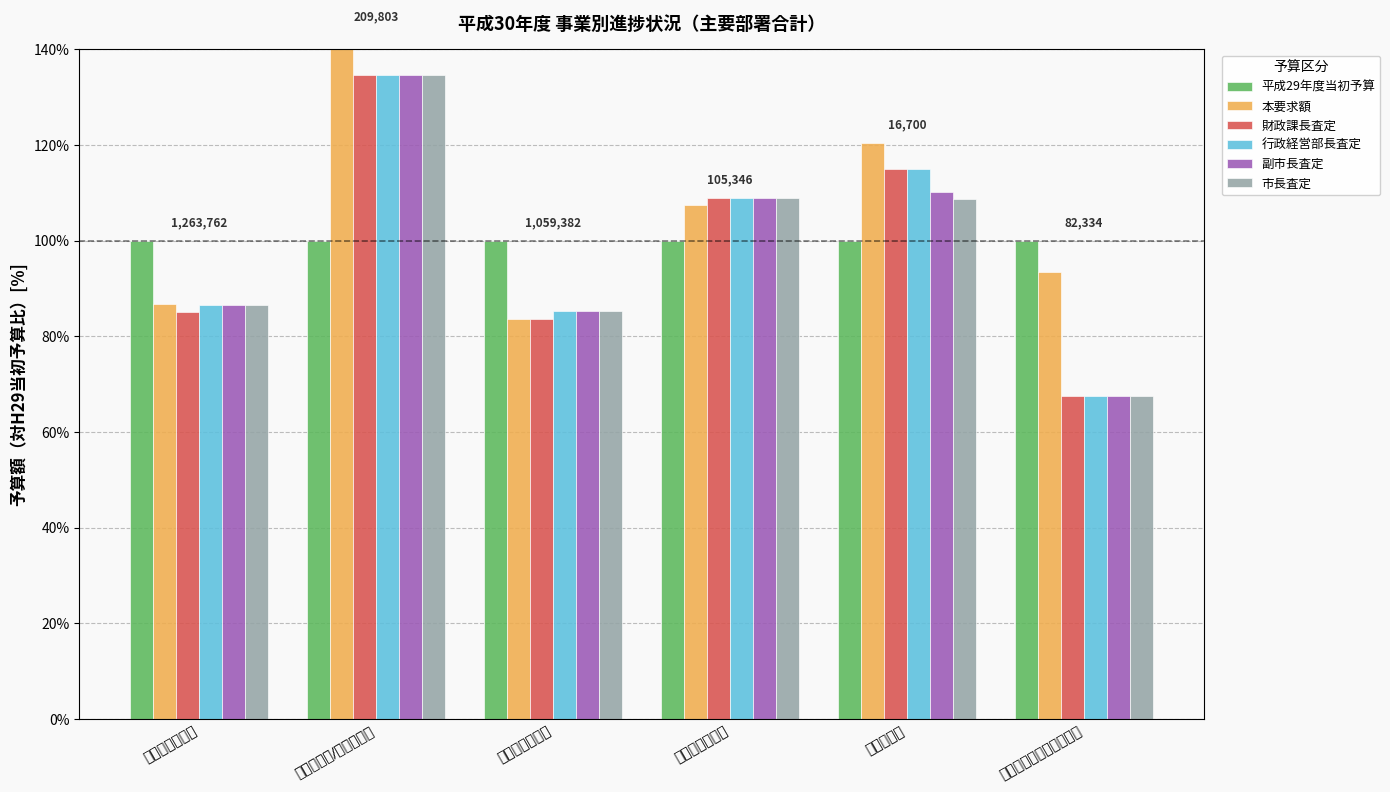

At which category is the sum across all series the highest?

市民生活部/総務課合計